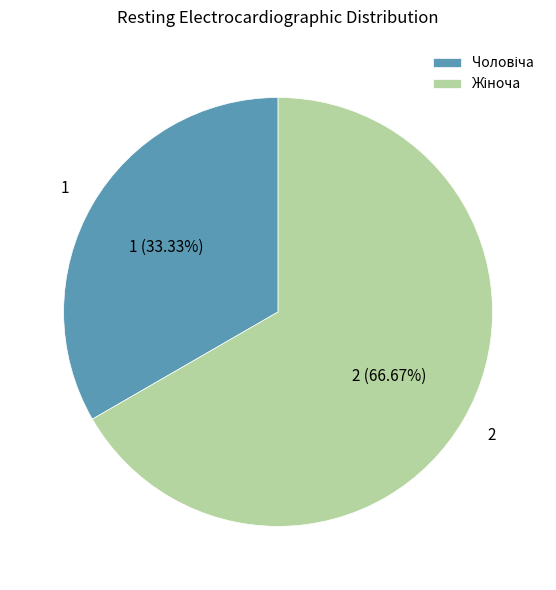

Does any single category account for the majority?

Yes